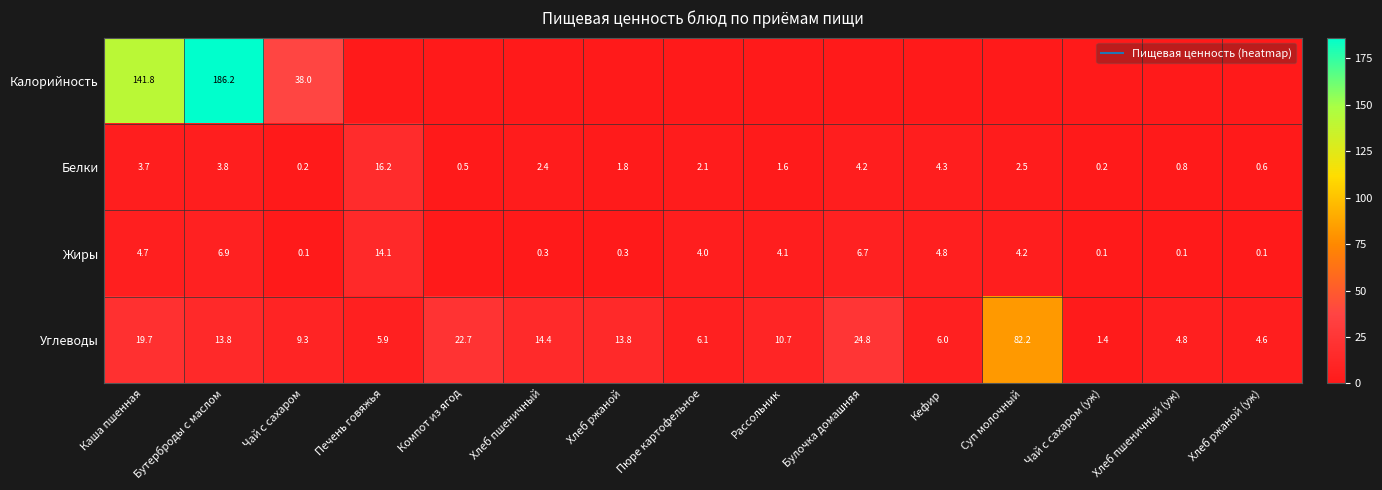

Which category has the highest value in the Жиры series?

Печень говяжья